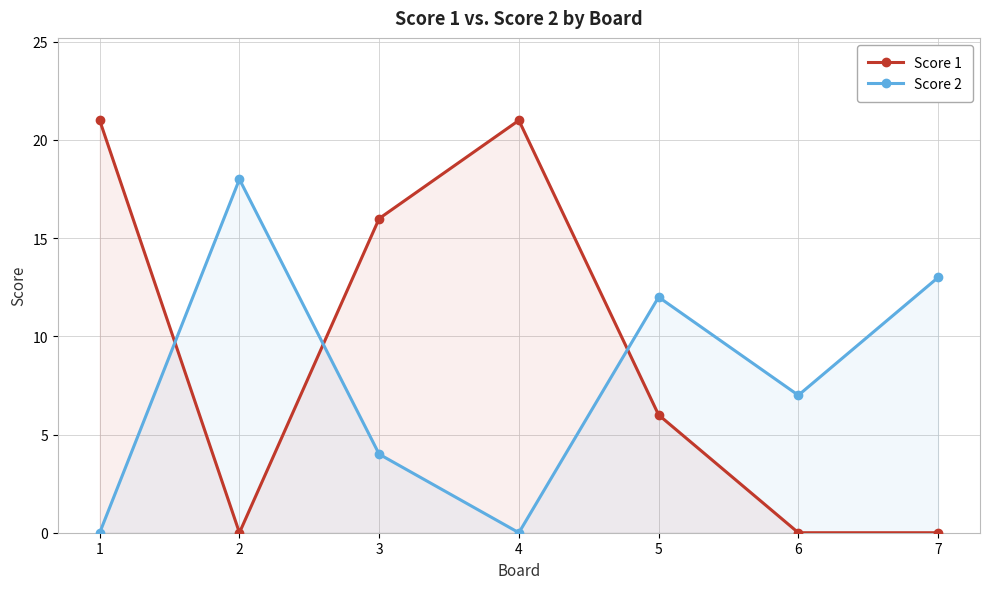

The Score 1 series shows 32 at 4. True or false?

False